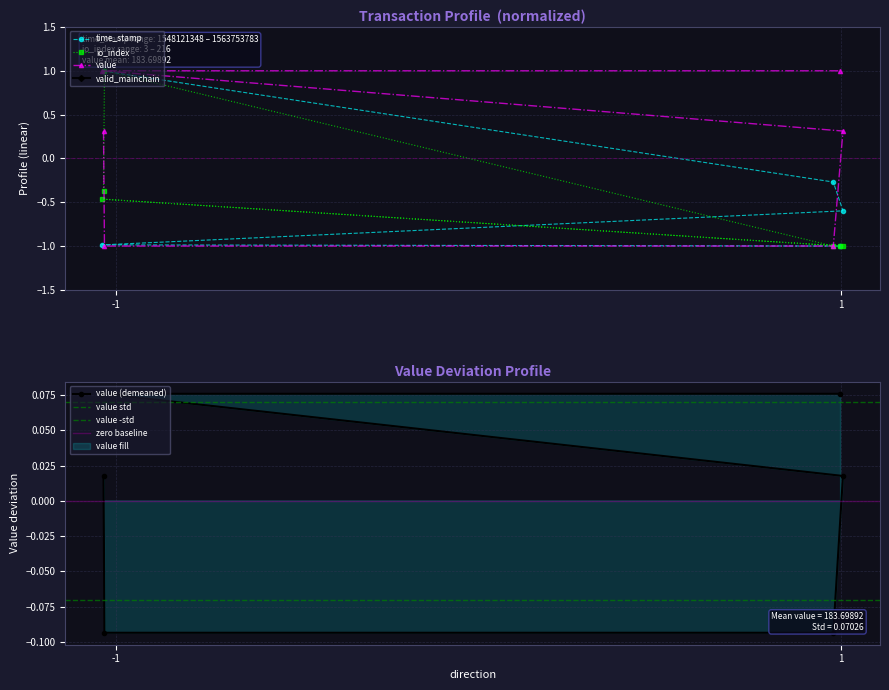

What value does the io_index series have at 1?

-1.0